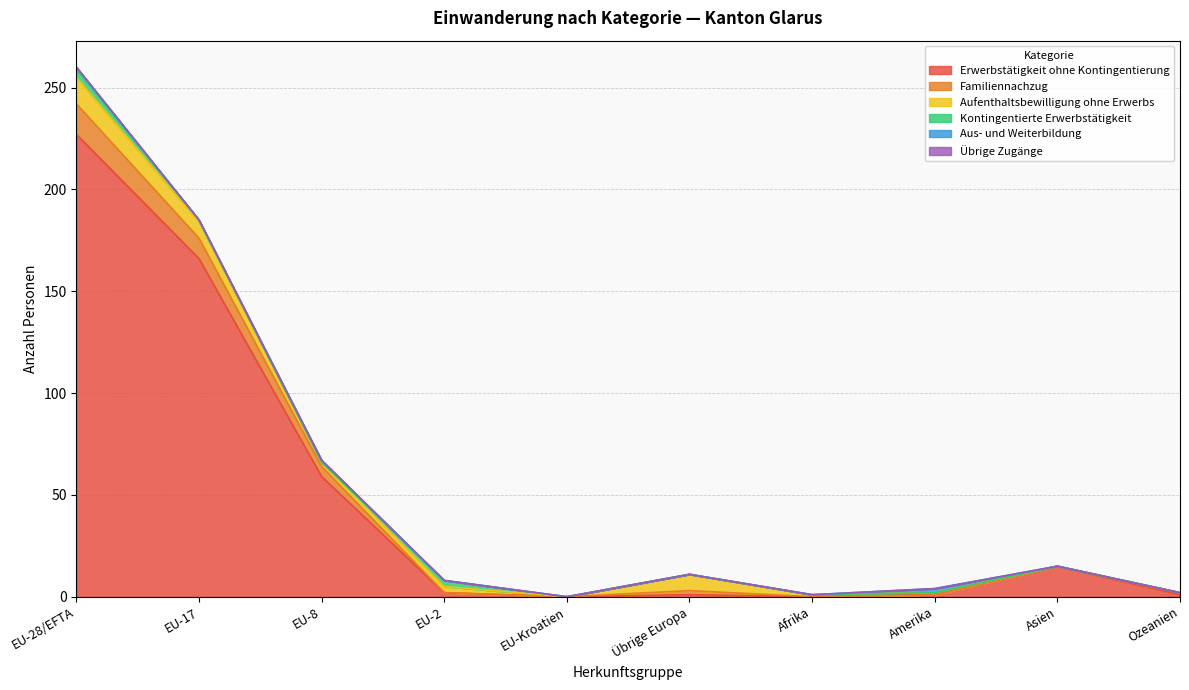

At which category does Aus- und Weiterbildung reach its first local valley?

EU-17